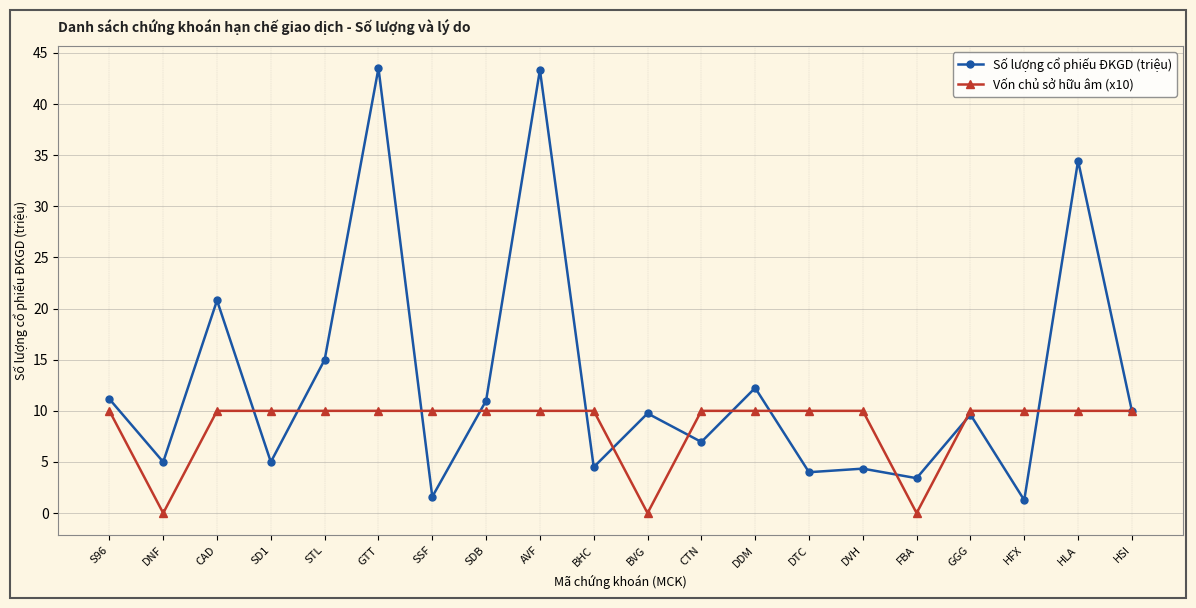

What is the label of the 20th point from the right?

S96